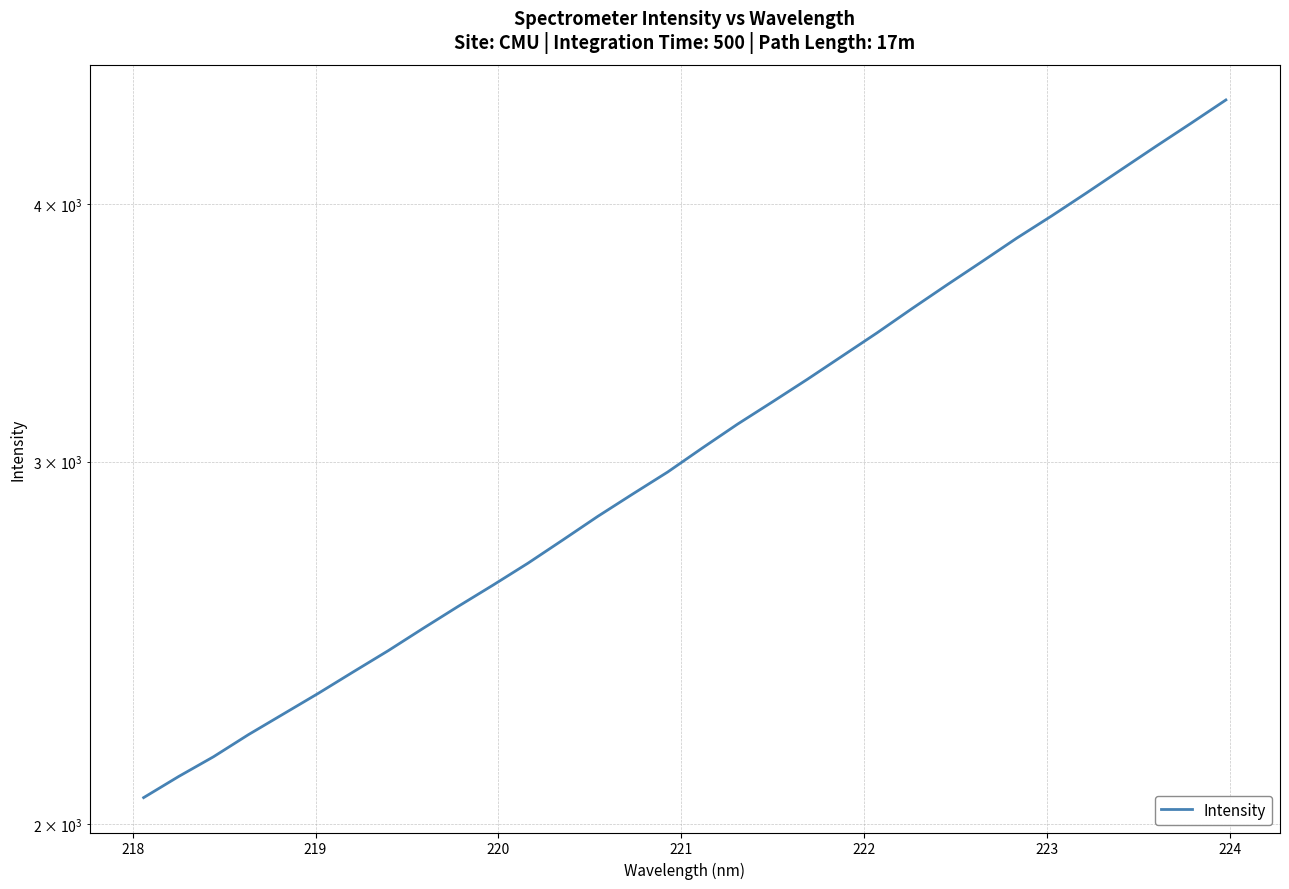

What is the sum of all values?

99317.8